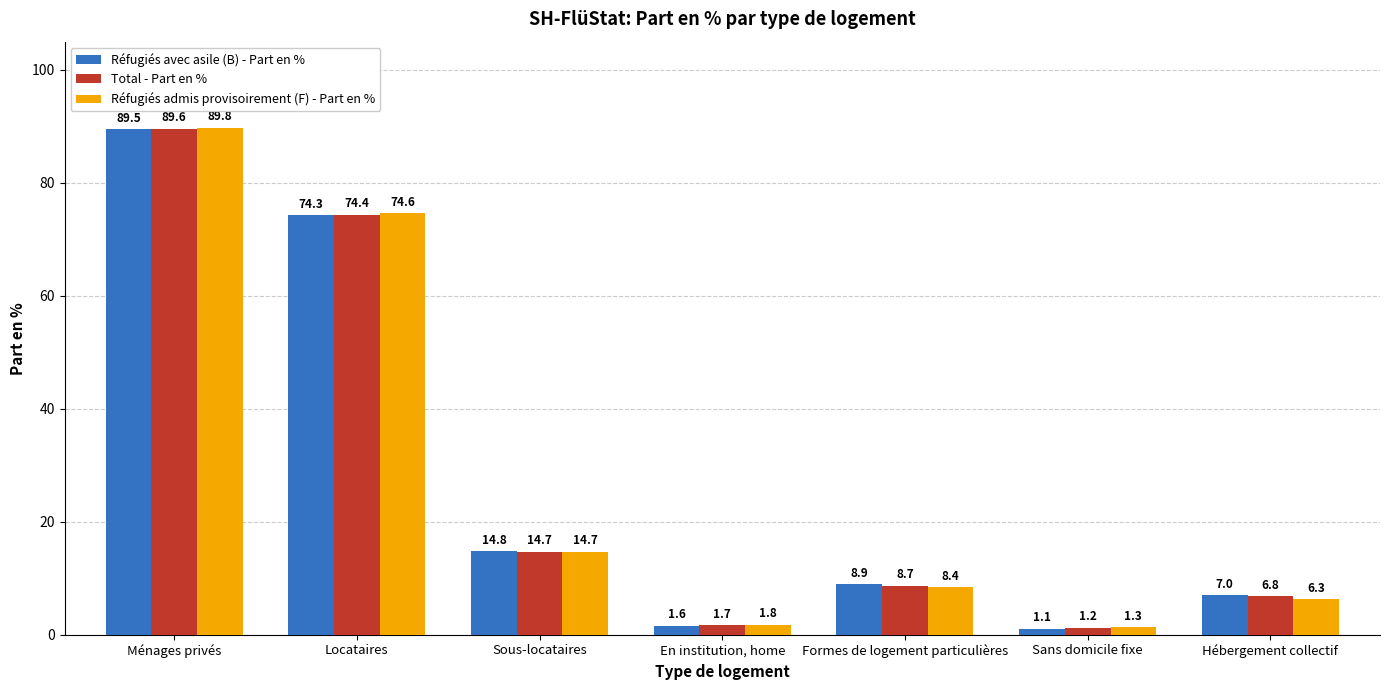

What position from the right is Locataires?

6